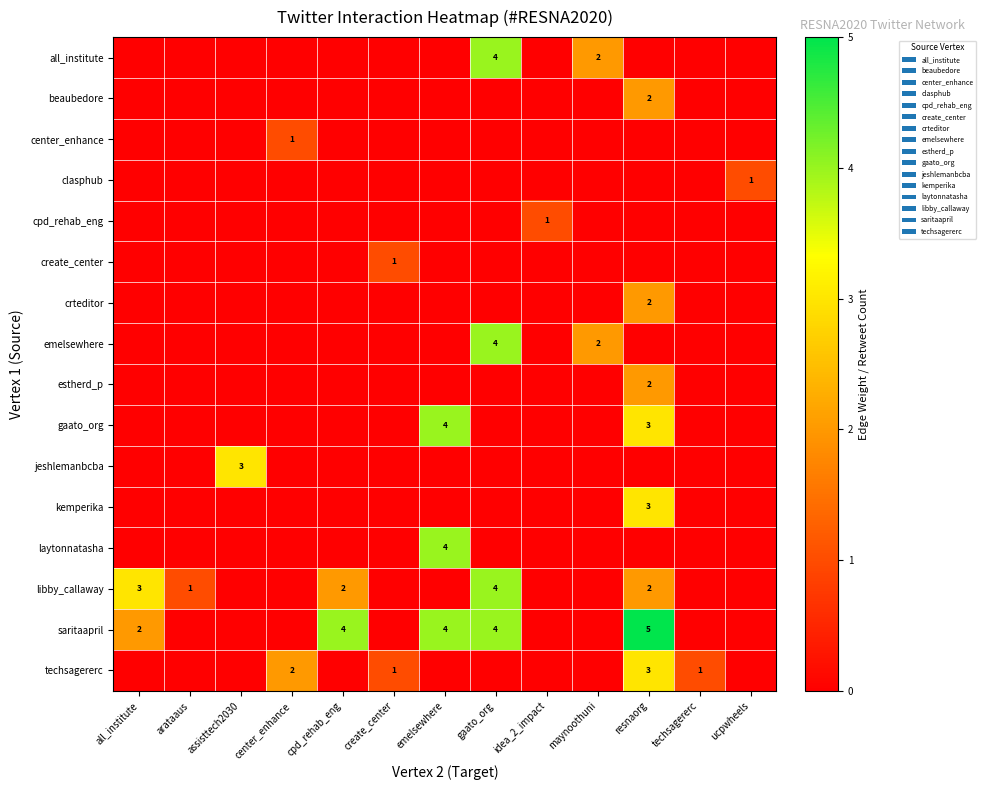

Which category has the highest value in the row_0 series?

gaato_org